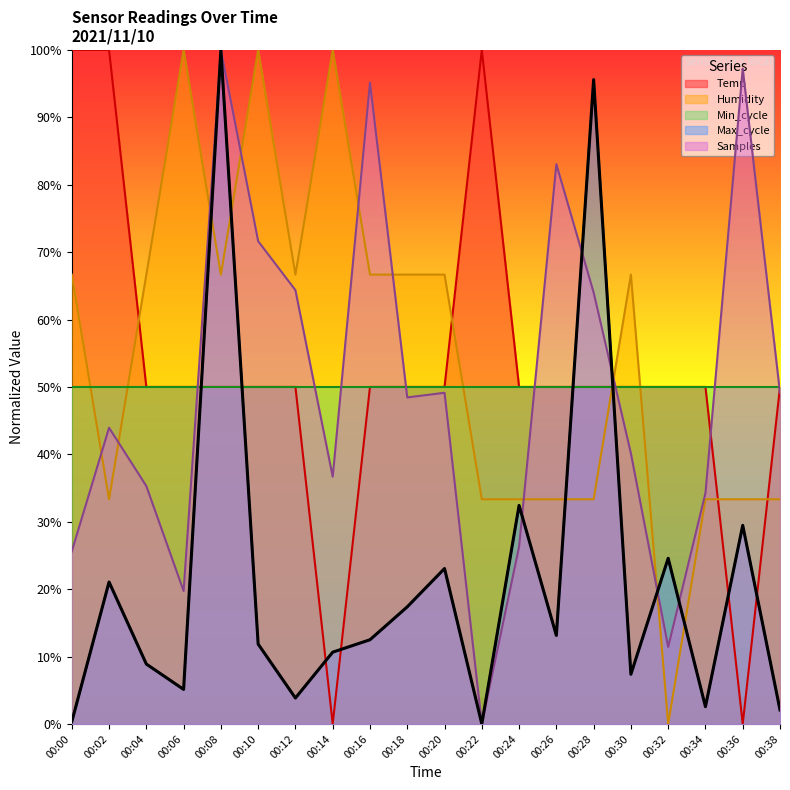

What is the sum of the Samples values at 00:32 and 00:34?

0.5